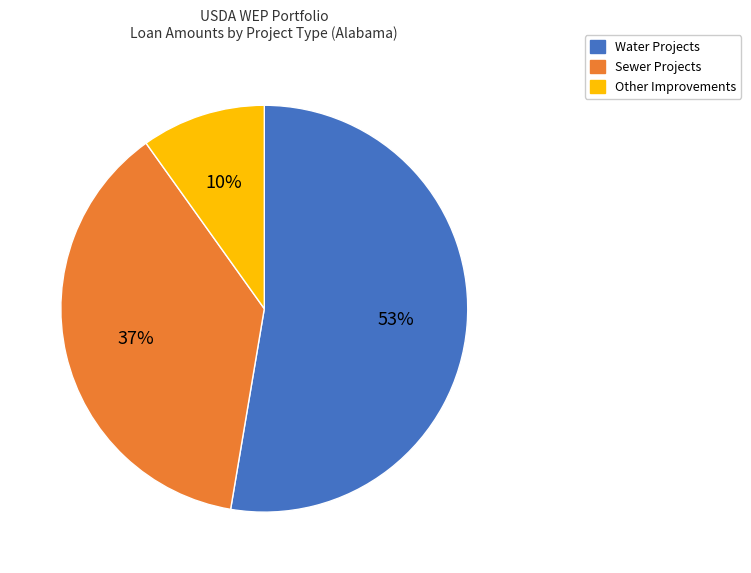

True or false: Sewer Projects accounts for 37% of the total.

True